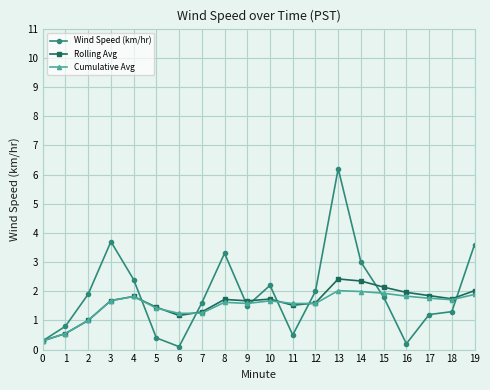

What is the spread (max minus min) of values at 15?

0.3